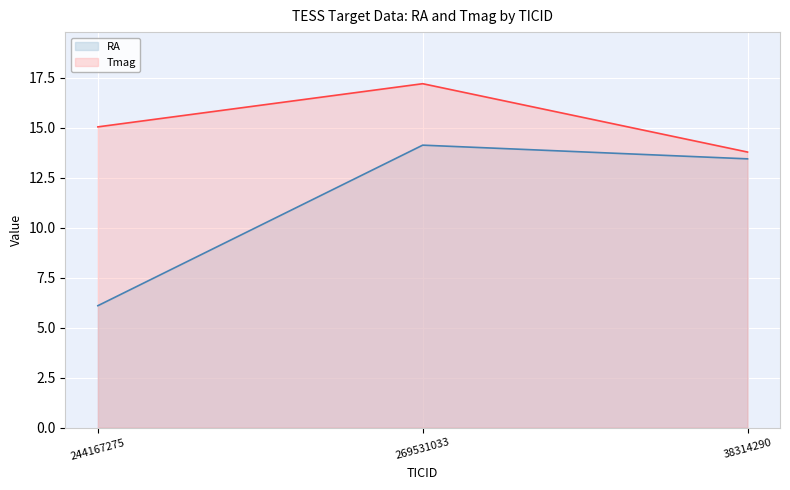

At which label is Tmag closest to 15?

244167275